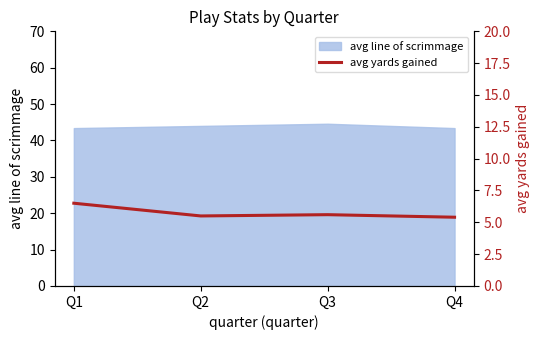

Rank the categories by value from highest to lowest.

Q1, Q3, Q2, Q4